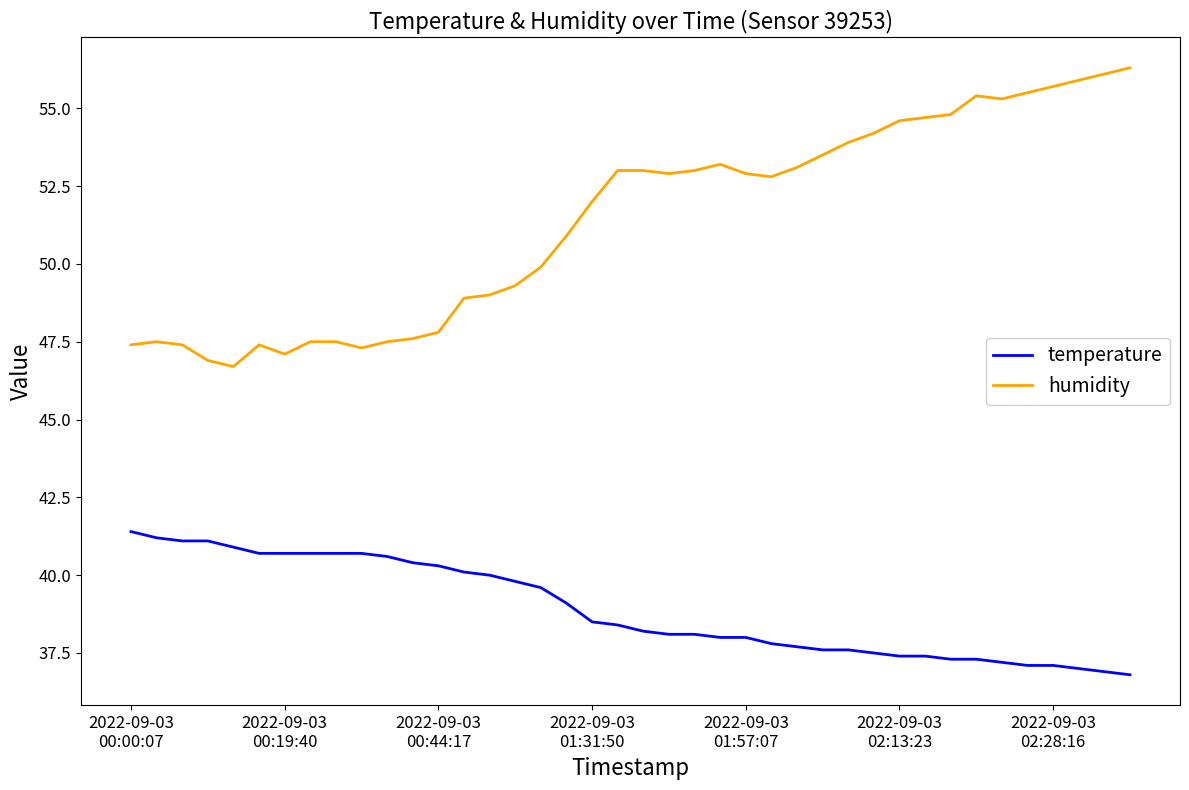

Which series has the largest total across all categories?

humidity